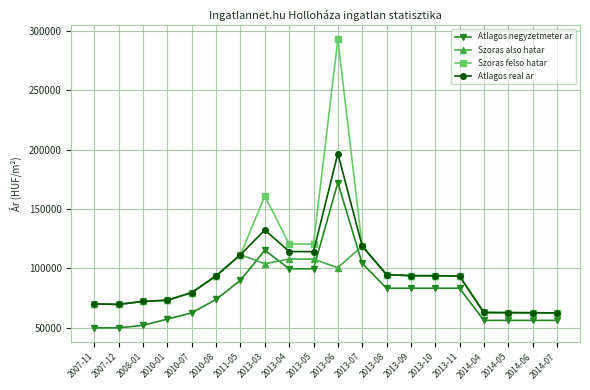

Which label corresponds to the largest value in the chart?

2013-06